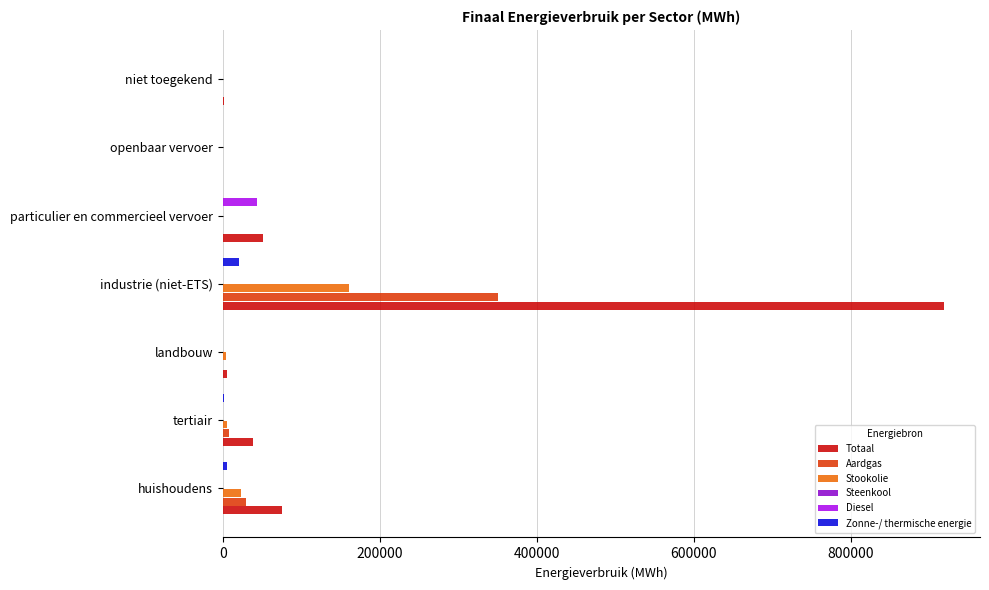

Is it true that Diesel equals 0.0 at niet toegekend?

True